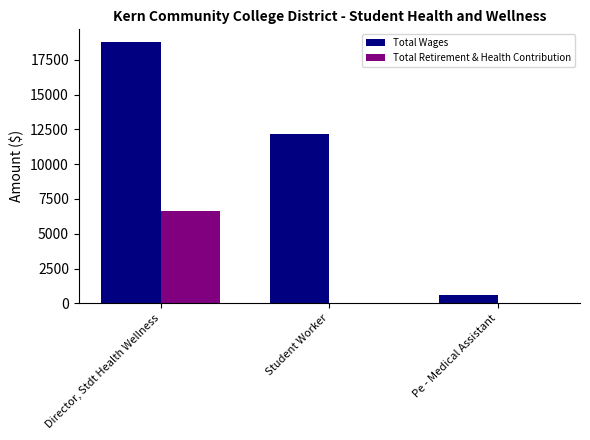

How many categories are shown in the chart?

3